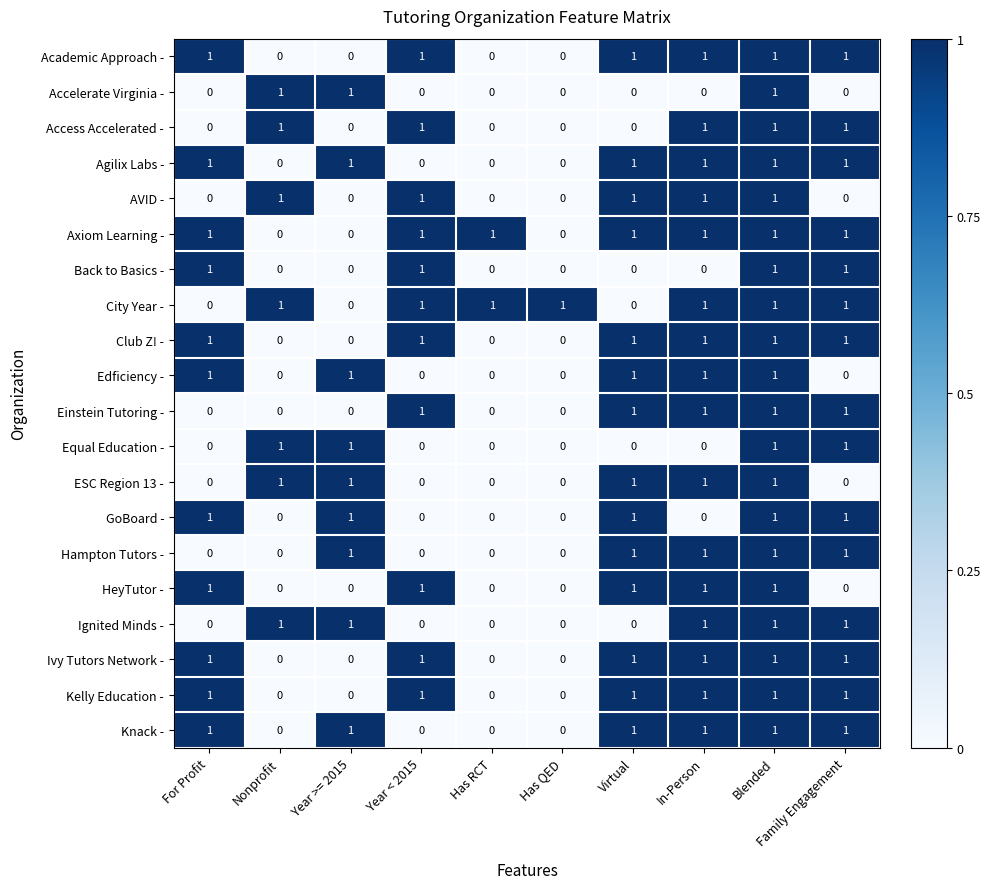

How many HeyTutor - values are between 0 and 1?

10